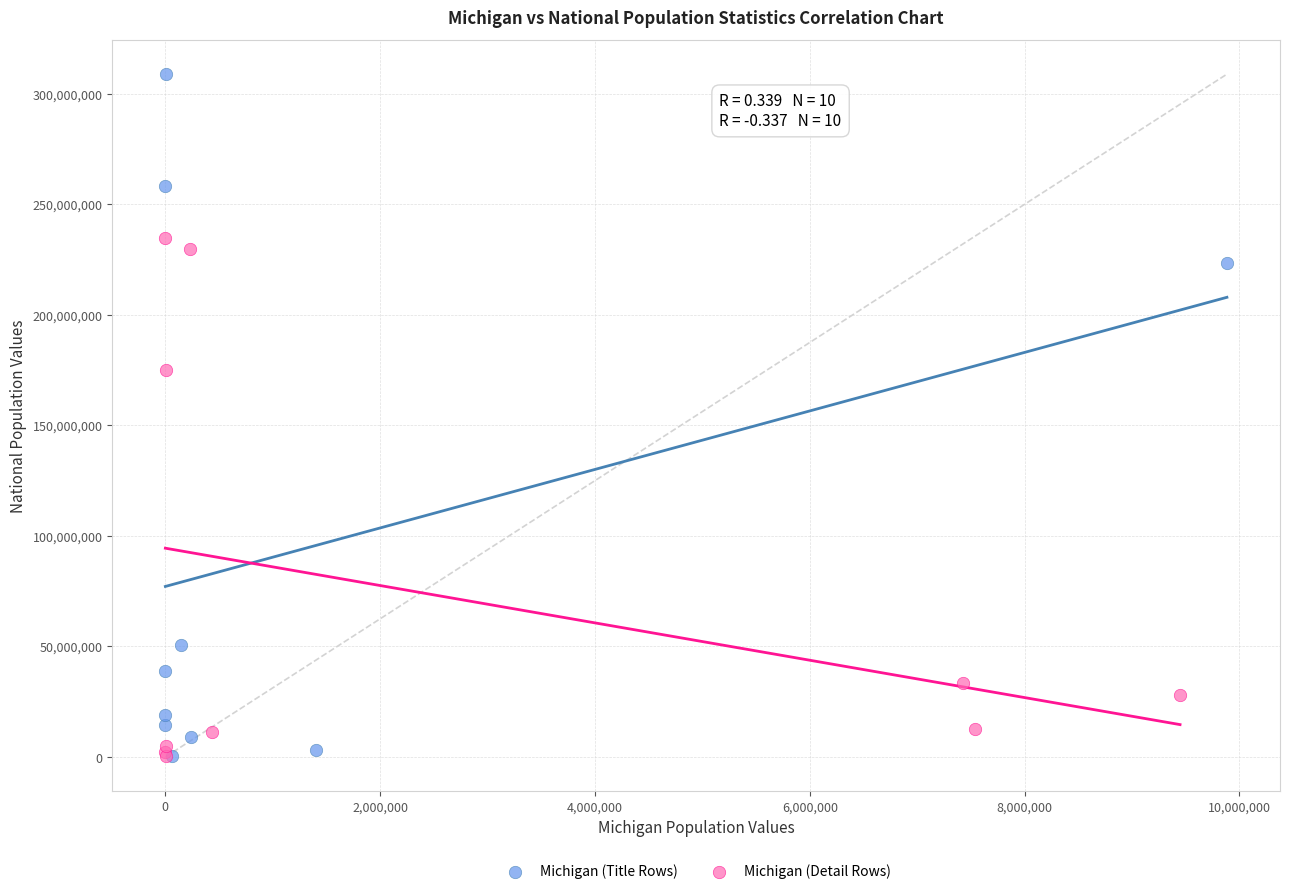

Which series contains the highest Y value?

Michigan (Title Rows)